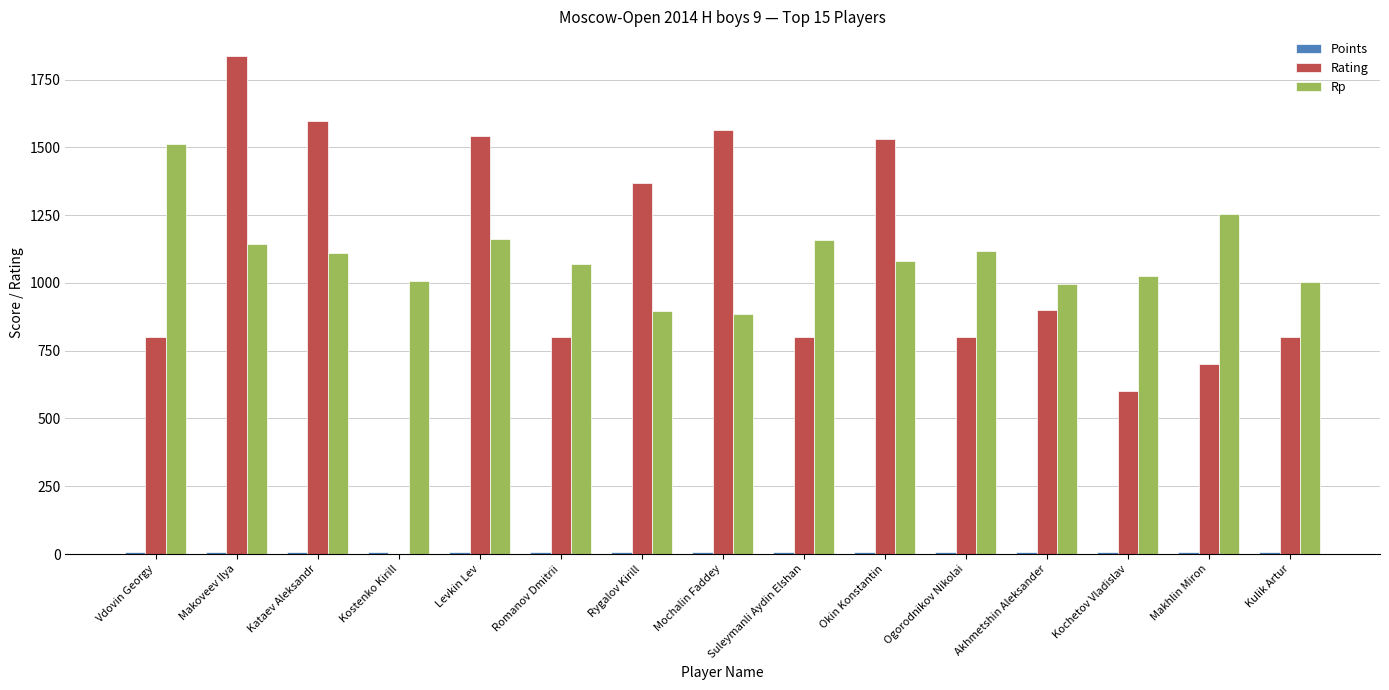

What is the average value of the Rating series?

1042.5